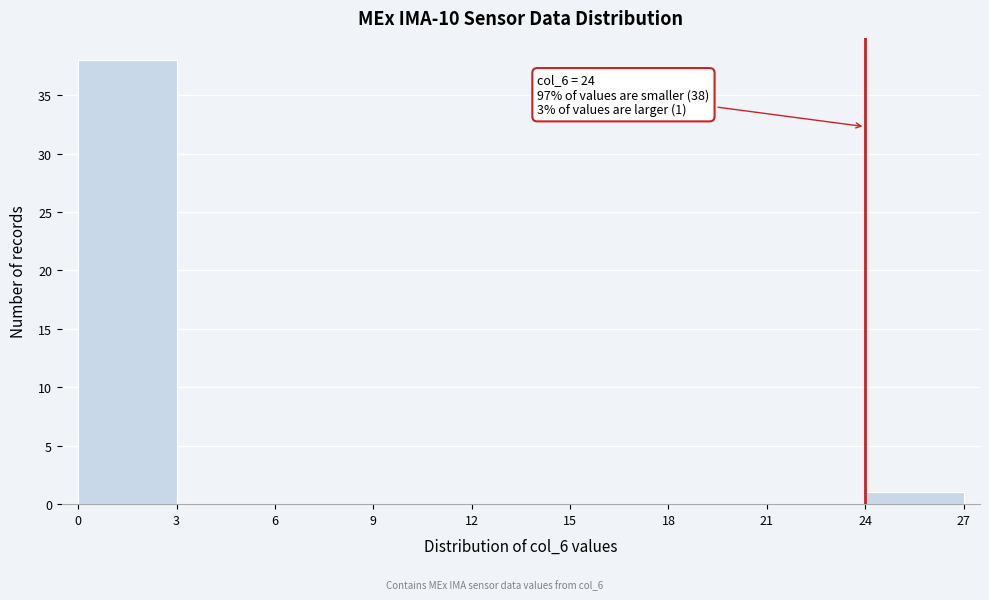

Over which range of the x-axis is the bar tallest?

0 to 3